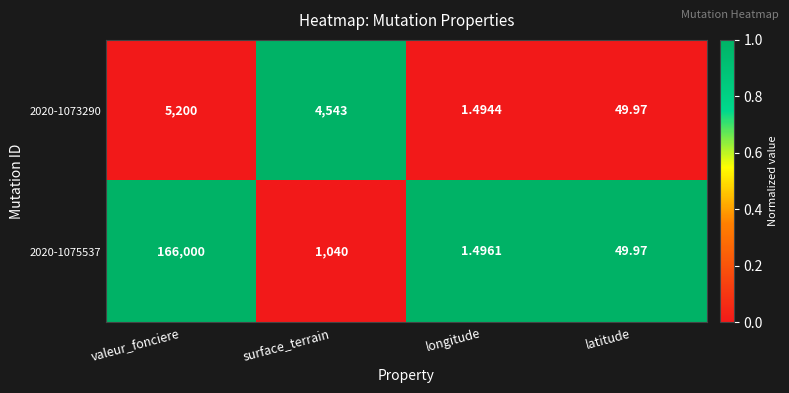

How many distinct data groups are displayed?

2